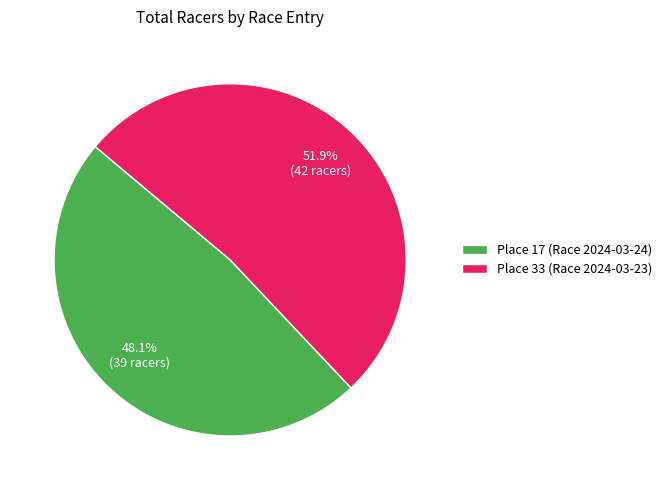

To the nearest percent, what percentage of the pie is Place 33 (Race 2024-03-23)?

52%